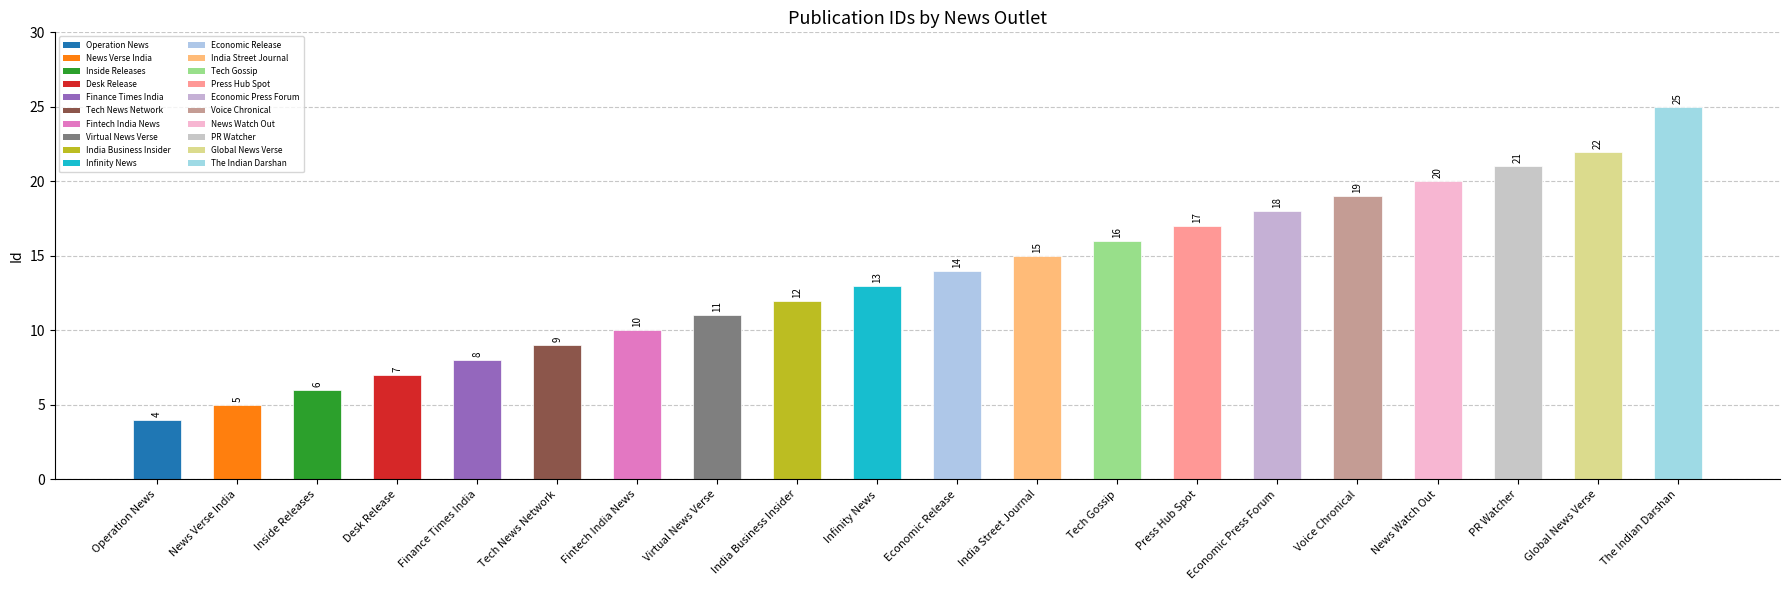

What is the label of the 5th bar from the right?

Voice Chronical